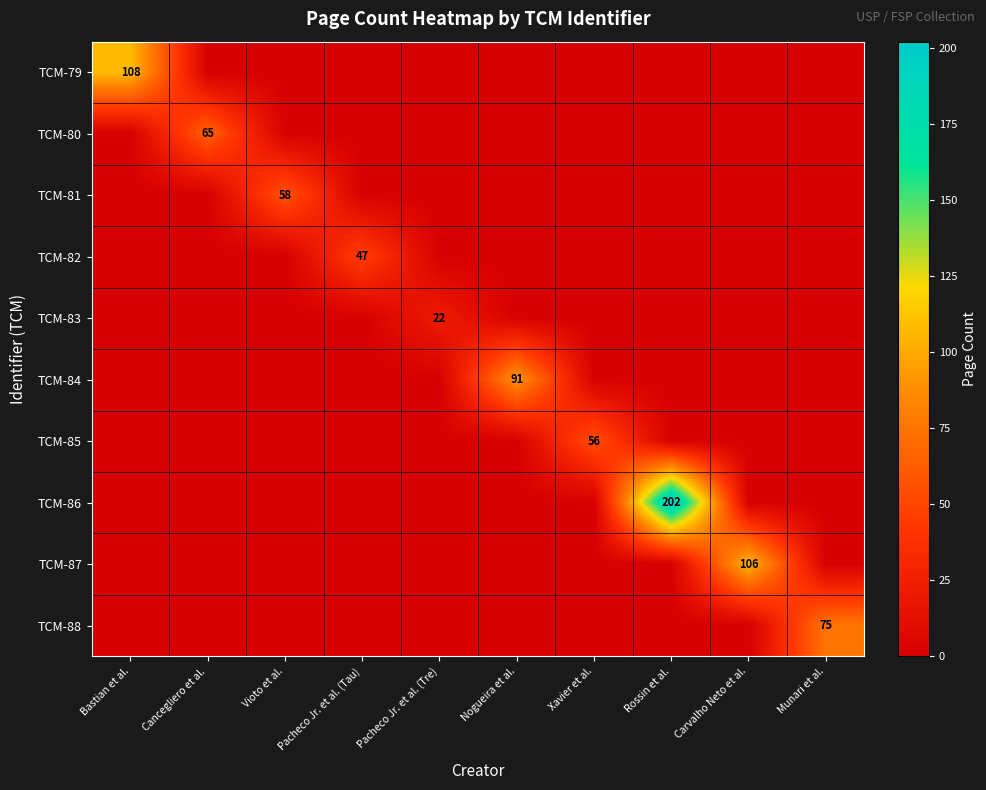

The TCM-88 series shows 120 at Munari et al.. True or false?

False